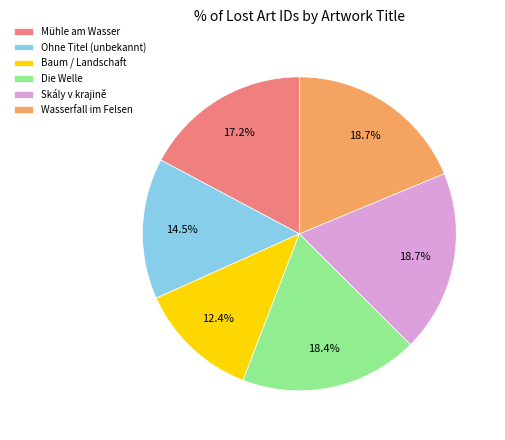

Which has a higher value, Ohne Titel (unbekannt) or Skály v krajině?

Skály v krajině